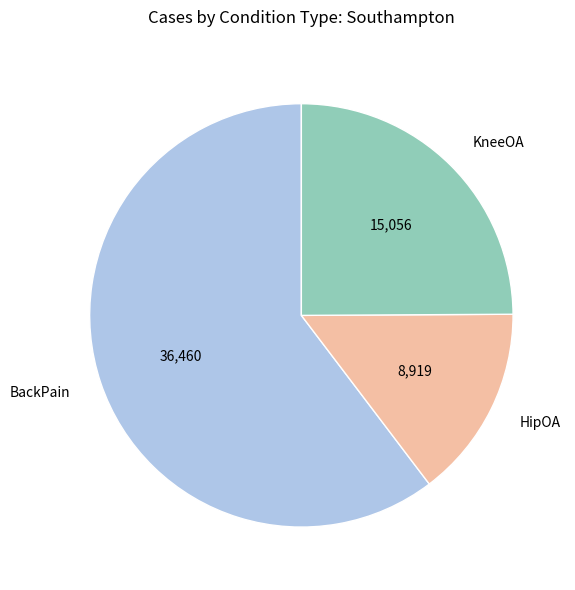

Rank the categories by value from highest to lowest.

BackPain, KneeOA, HipOA